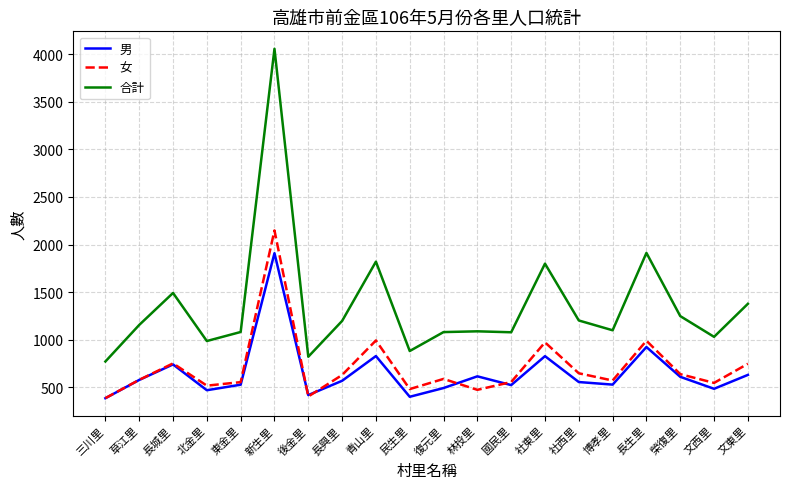

Which series has the largest range (max minus min)?

合計